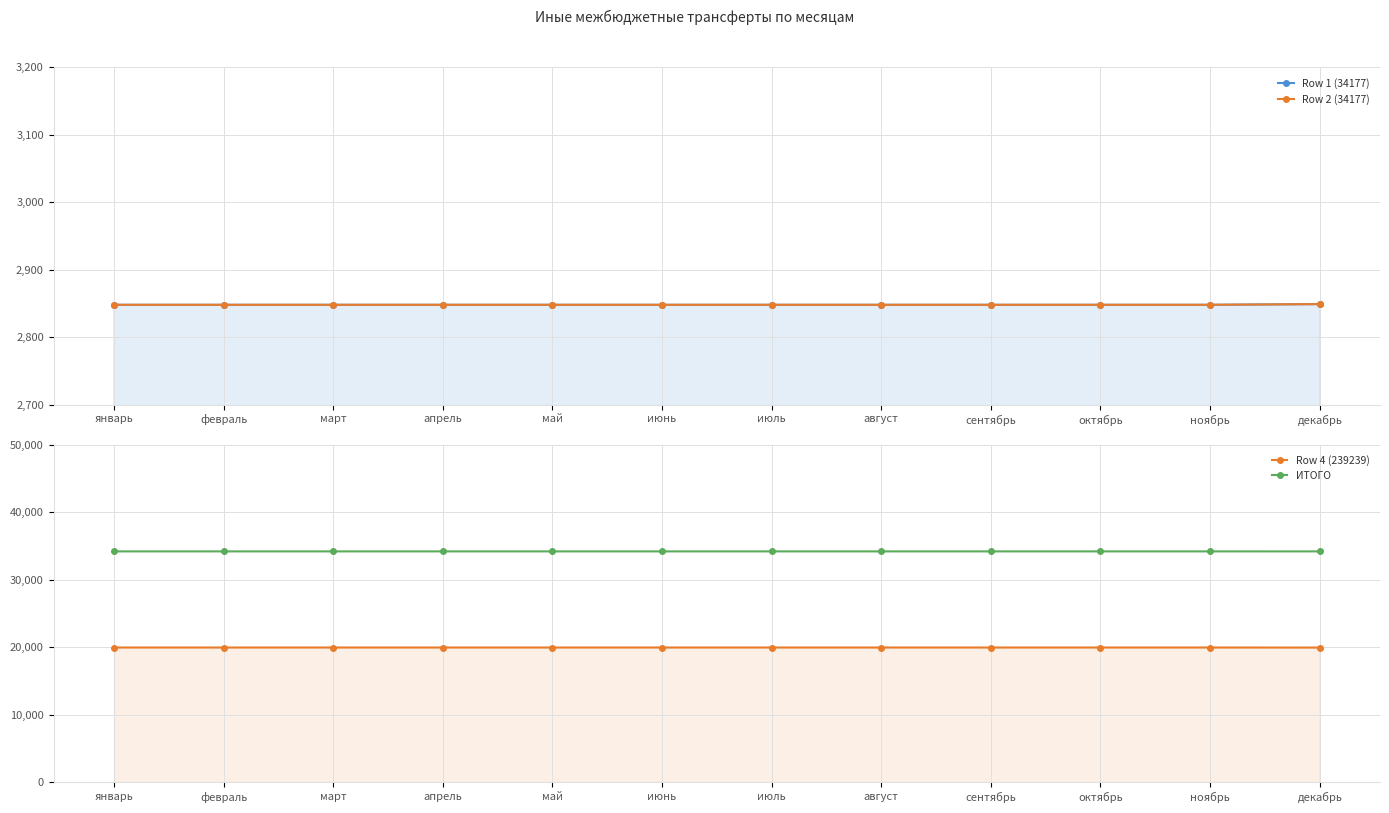

What is the total value across all series at июнь?

59810